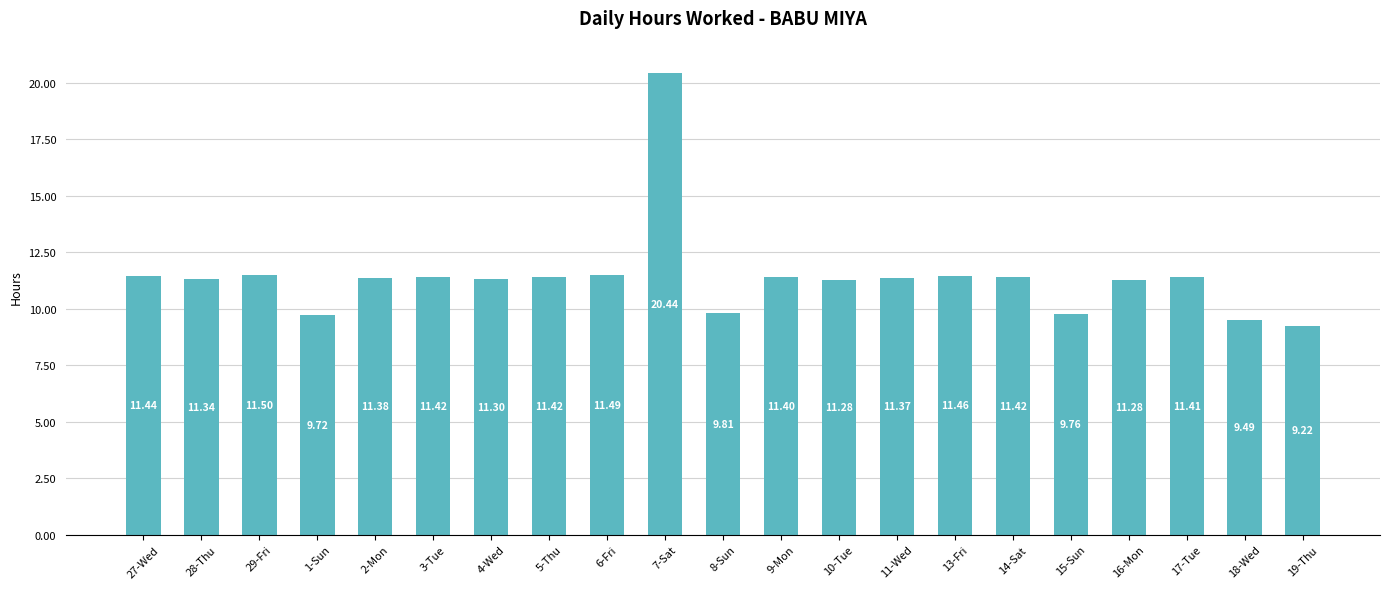

Approximately how many times larger is the value at 17-Tue compared to 14-Sat?

1.0